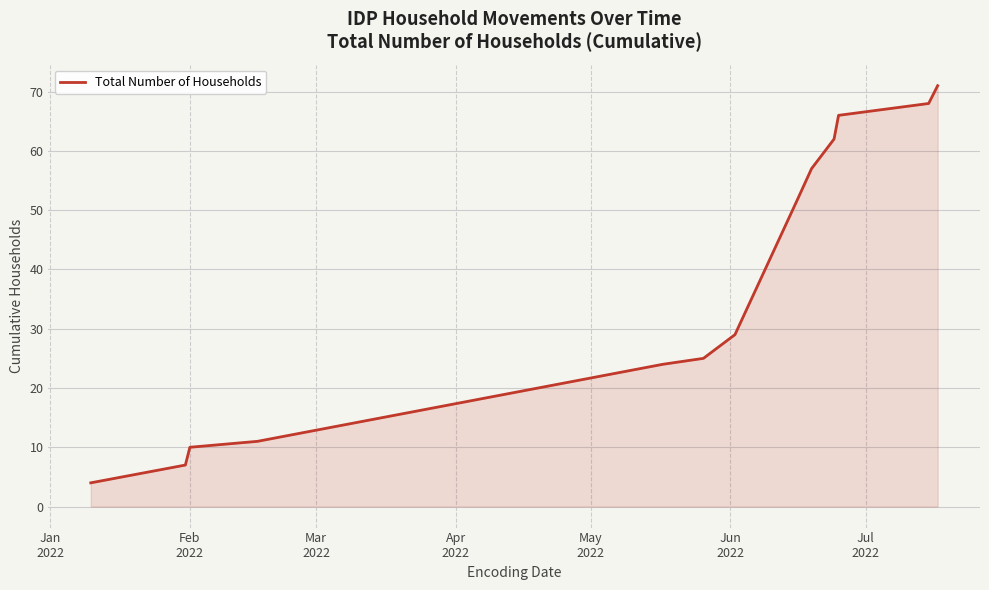

What is the minimum value shown in the chart?

4